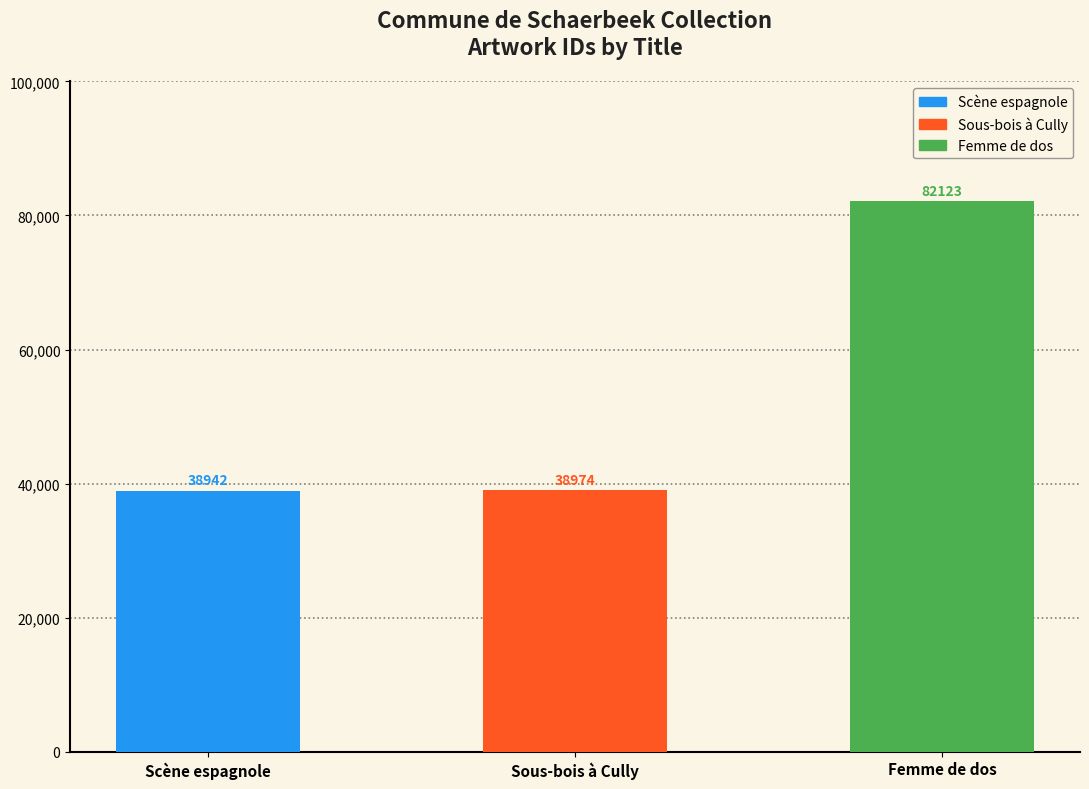

What is the difference between the maximum and minimum values?

43181